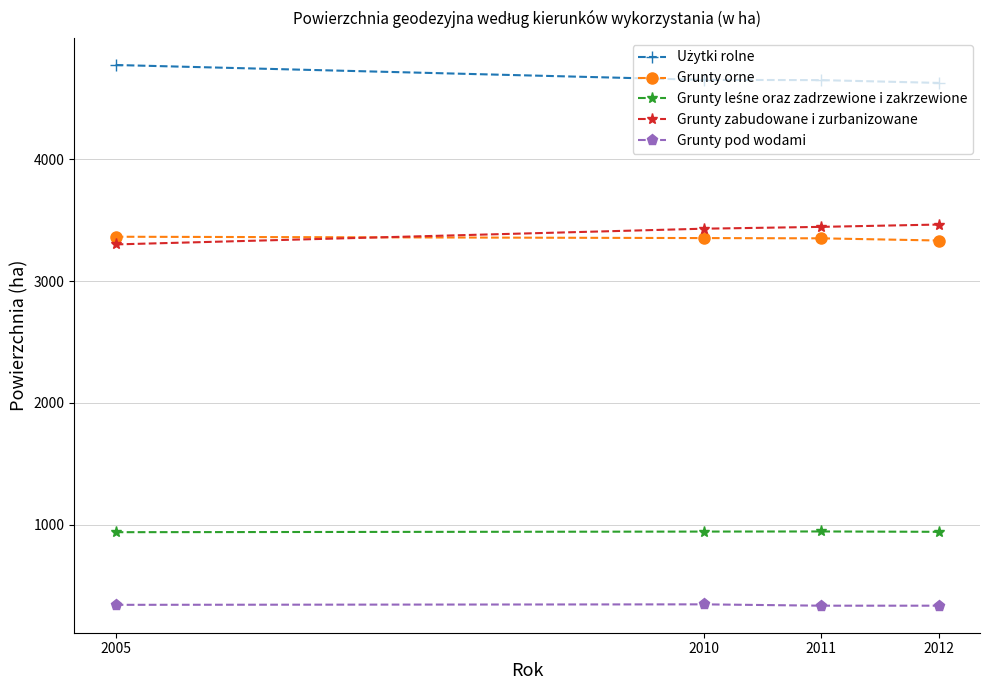

Which category has the lowest value in the Grunty zabudowane i zurbanizowane series?

2005